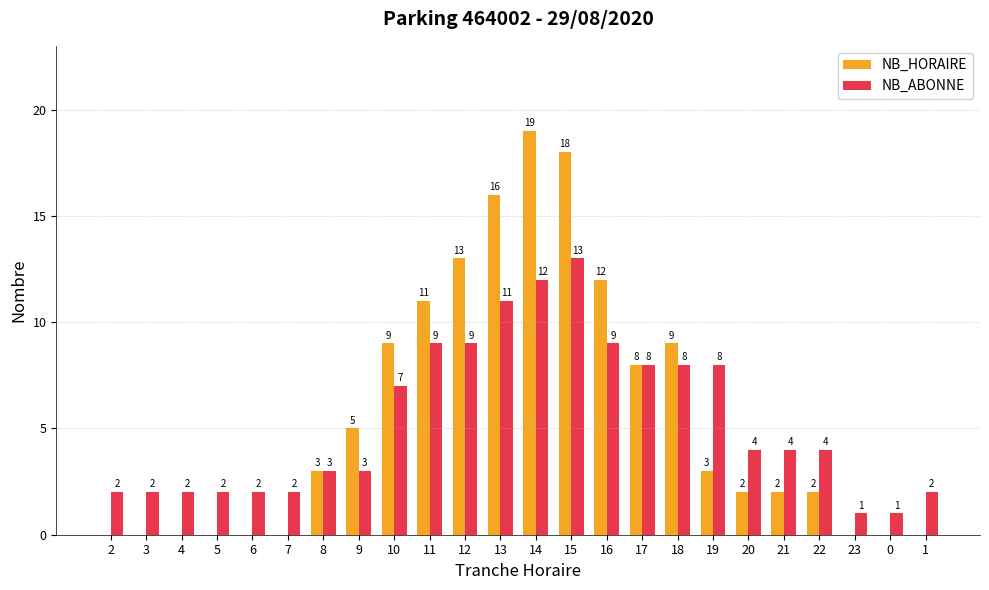

True or false: NB_HORAIRE has a value of 3 at 13.

False